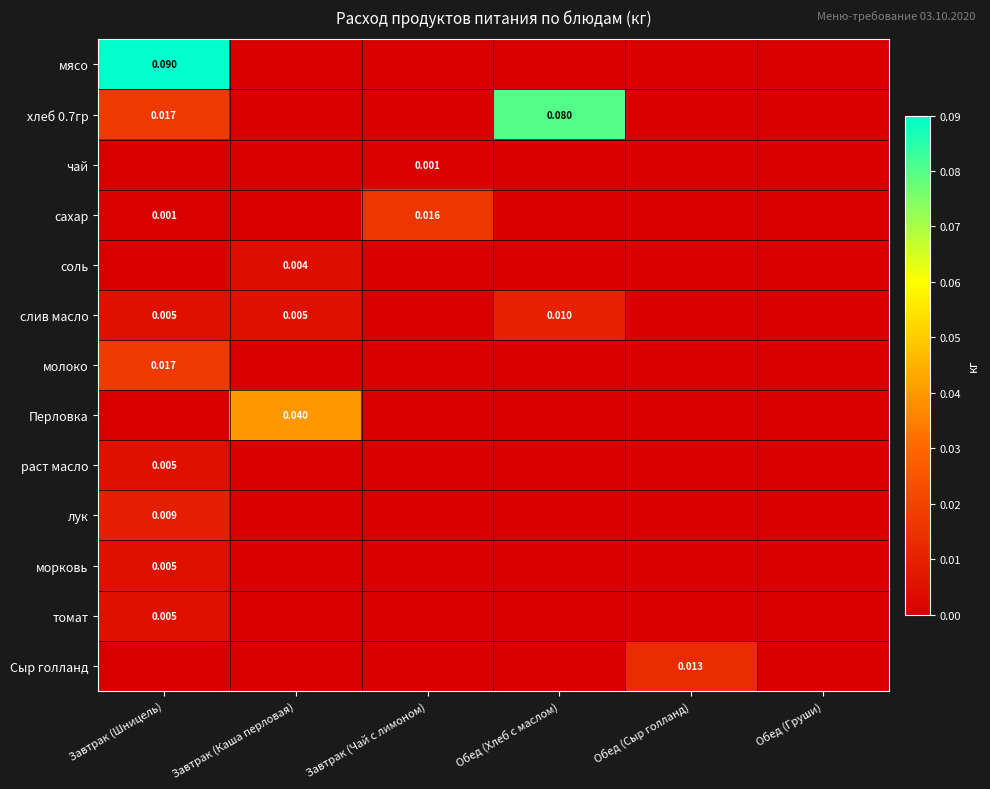

What is the greatest value displayed?

0.1